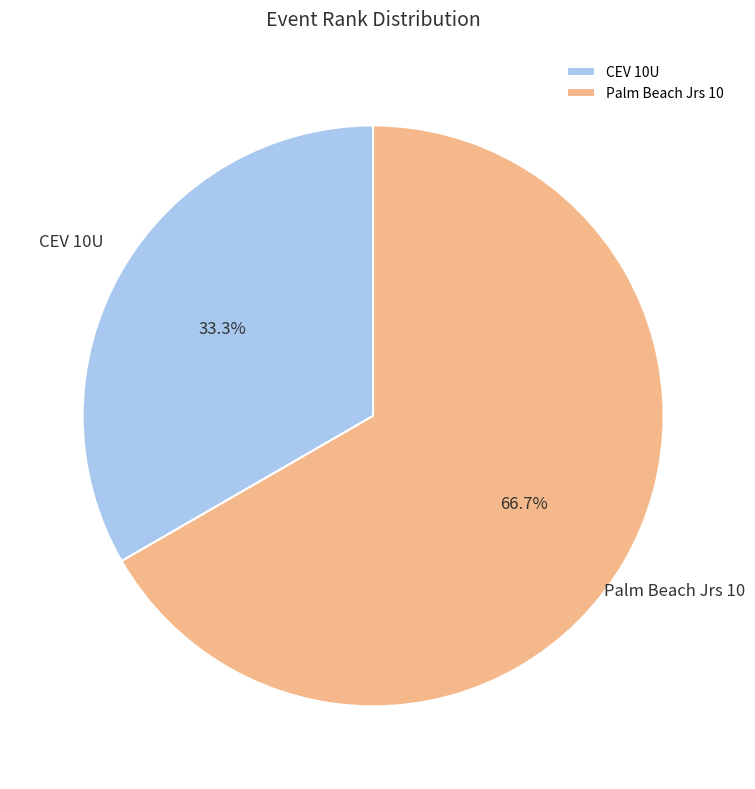

Count the number of slices in the pie.

2